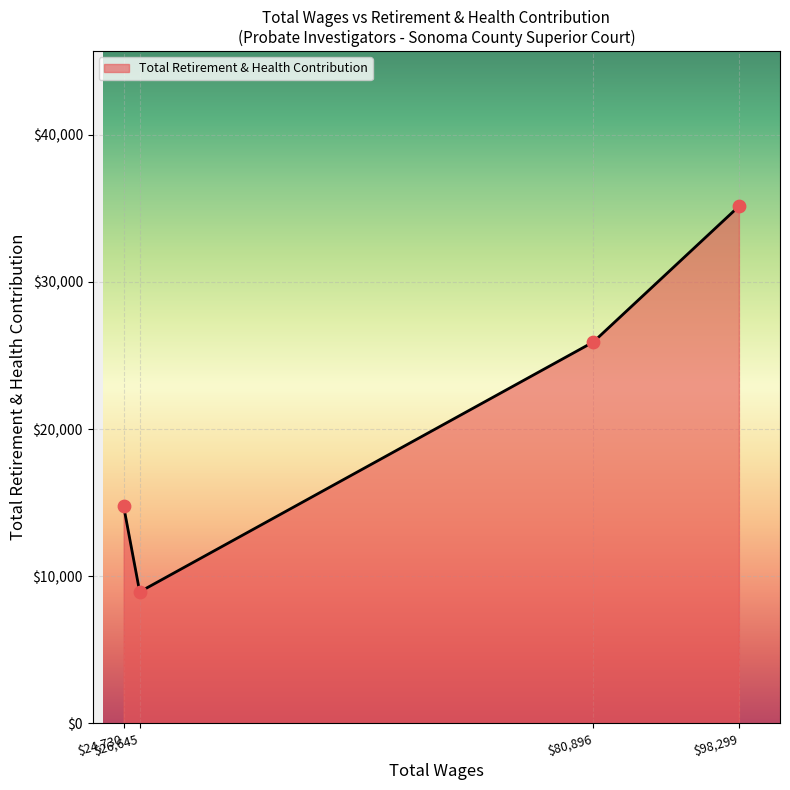

What is the greatest value displayed?

35143